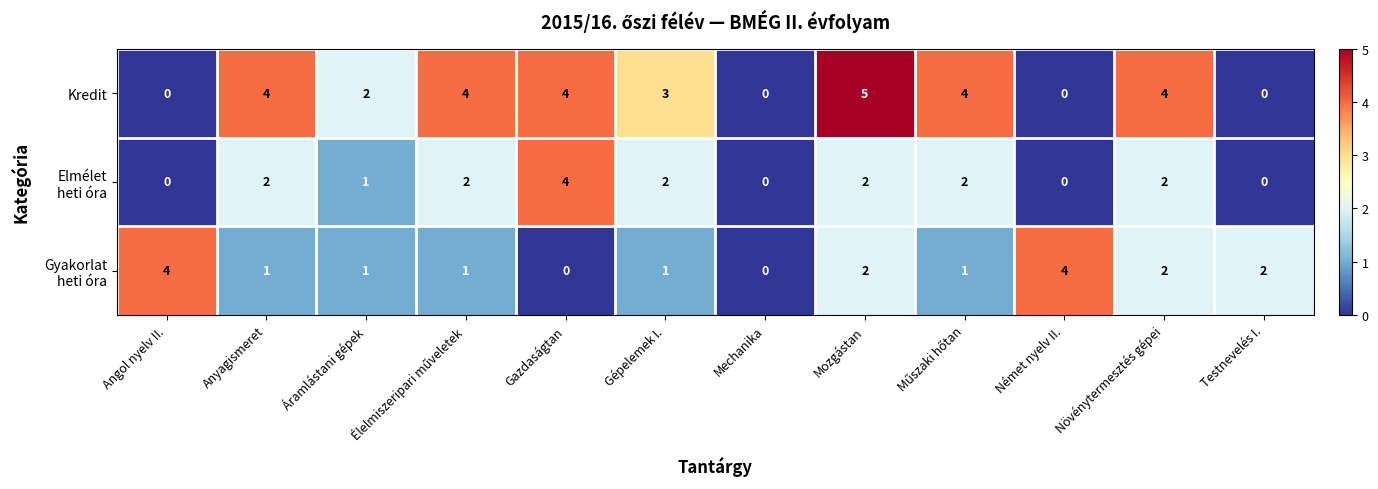

What is the approximate value of Kredit at Gazdaságtan?

4